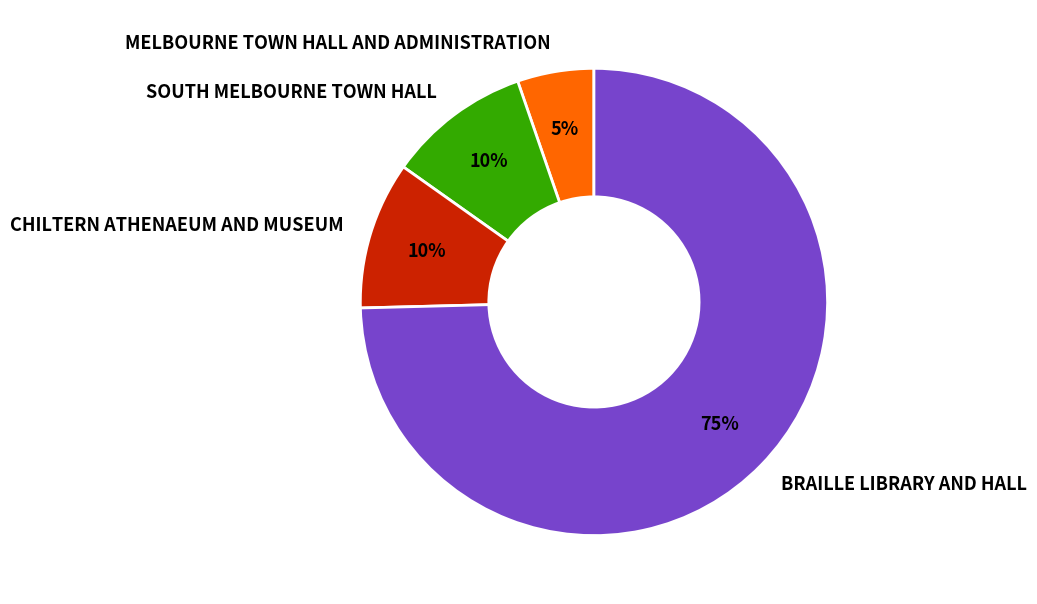

Do MELBOURNE TOWN HALL AND ADMINISTRATION and BRAILLE LIBRARY AND HALL together represent more than half of the pie?

Yes